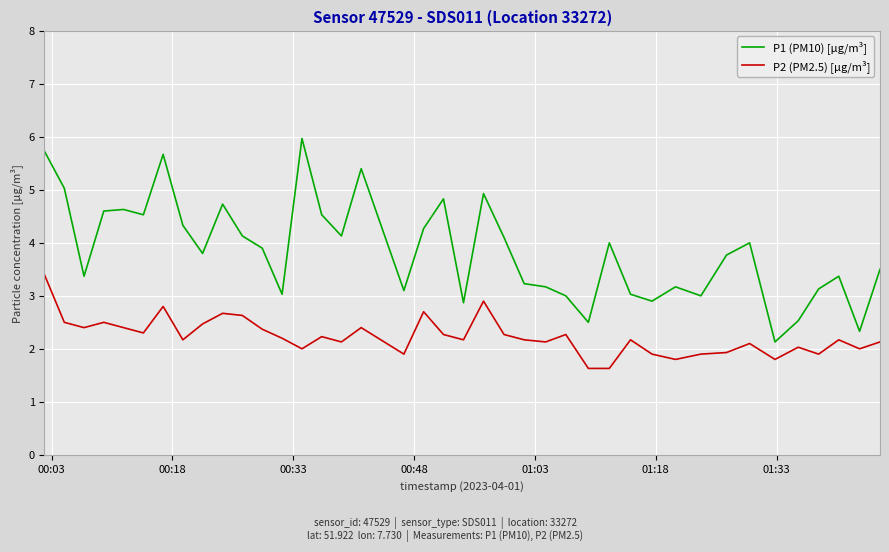

Rank the series by their average value, from lowest to highest.

P2 (PM2.5) [µg/m³], P1 (PM10) [µg/m³]